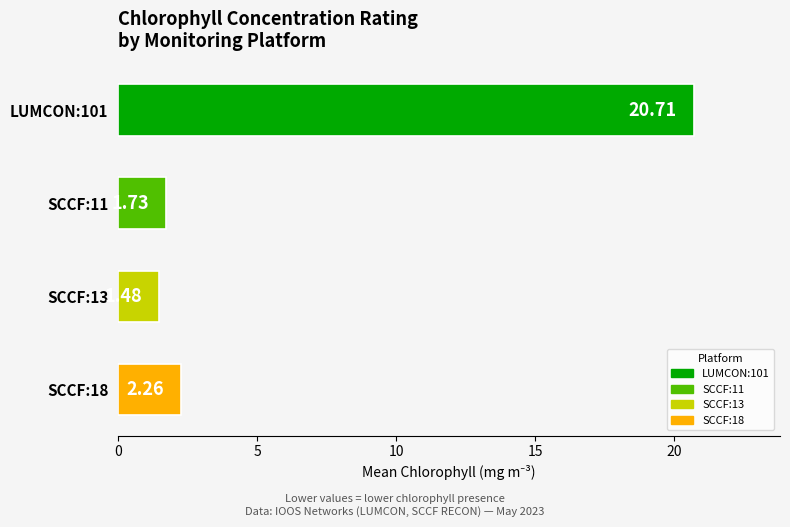

List the labels in order of value, largest first.

LUMCON:101, SCCF:18, SCCF:11, SCCF:13